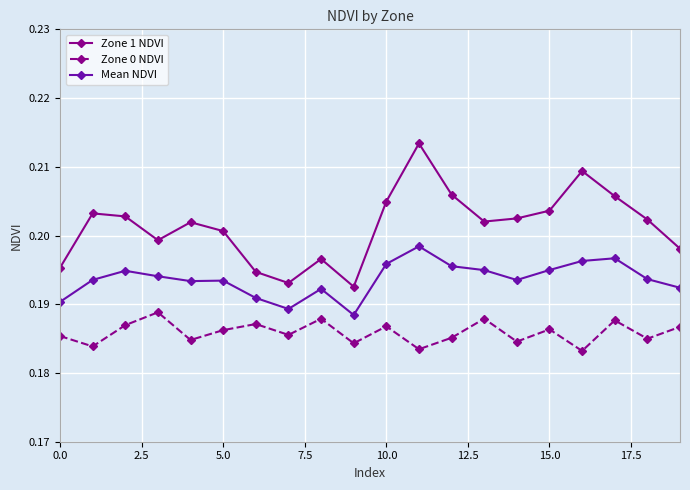

Rank the series by their maximum value, from lowest to highest.

Zone 0 NDVI, Mean NDVI, Zone 1 NDVI